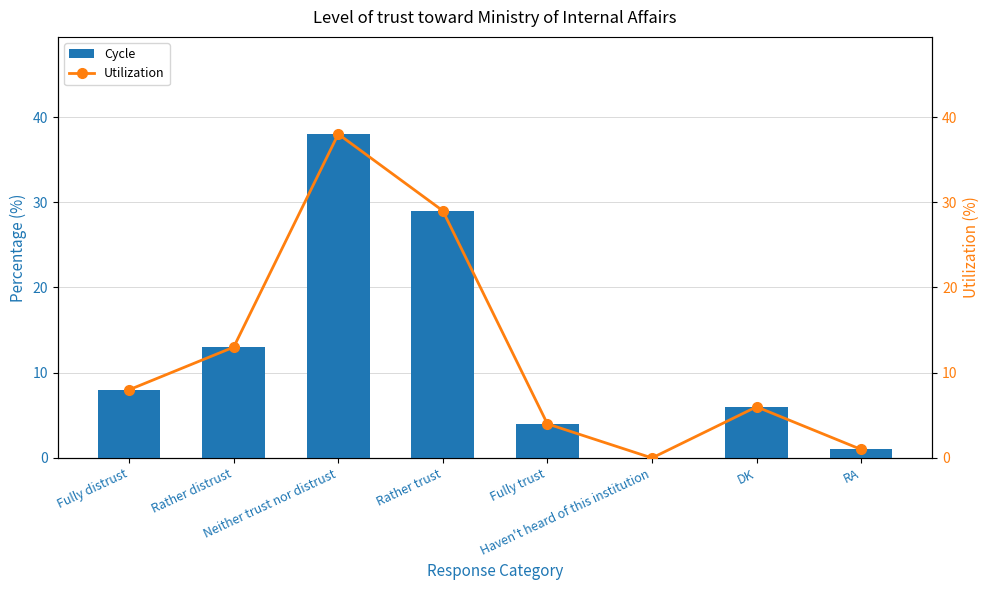

Which category has the lowest value in the Cycle series?

Haven't heard of this institution